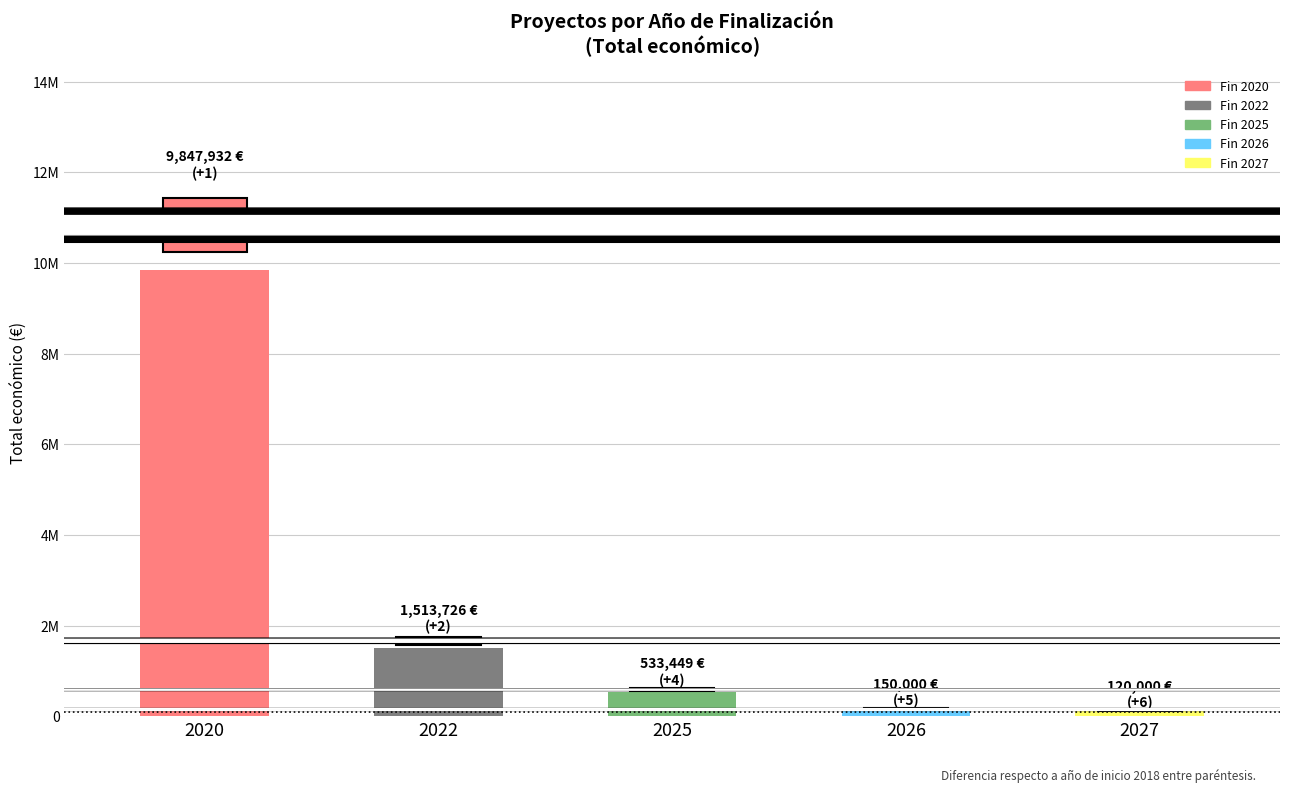

At which label does the data first exceed 533449?

2020